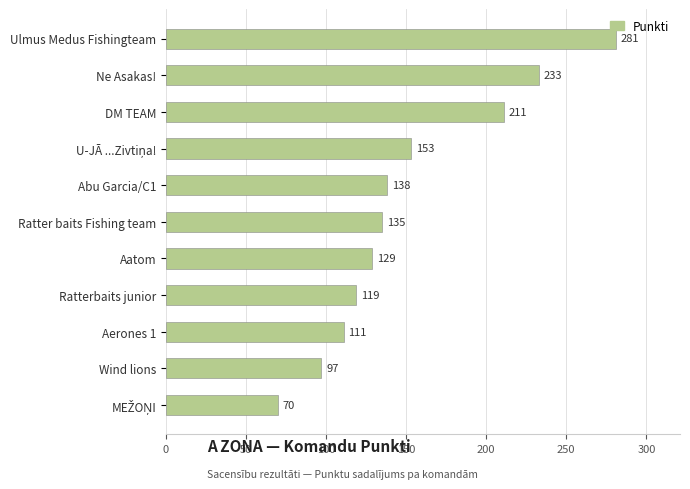

True or false: the data shows 97 at Wind lions.

True